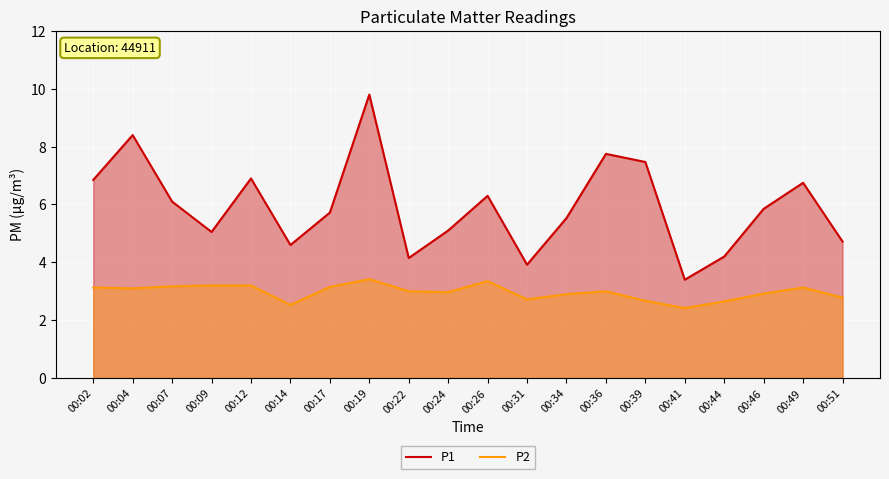

True or false: P1 and P2 cross at least once.

False